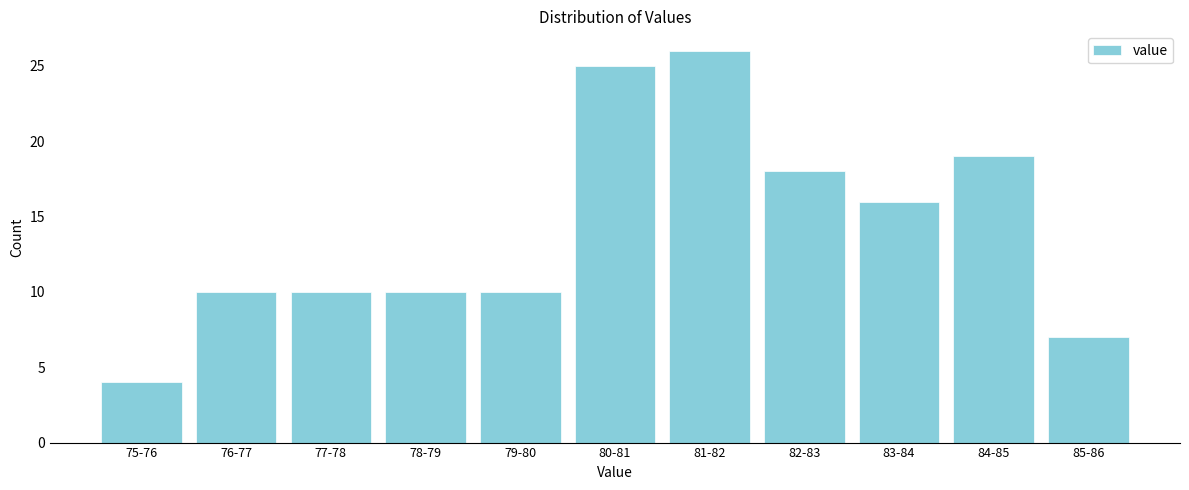

Reading right to left, extract all data points from this chart.

7	19	16	18	26	25	10	10	10	10	4